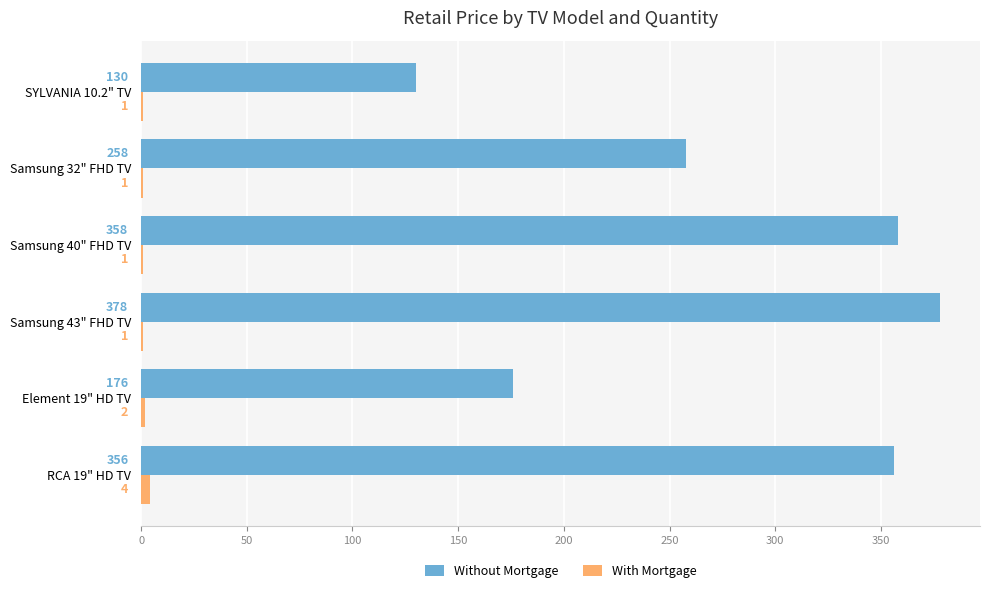

Which series changed the most between Samsung 43" FHD TV and Samsung 40" FHD TV?

Without Mortgage